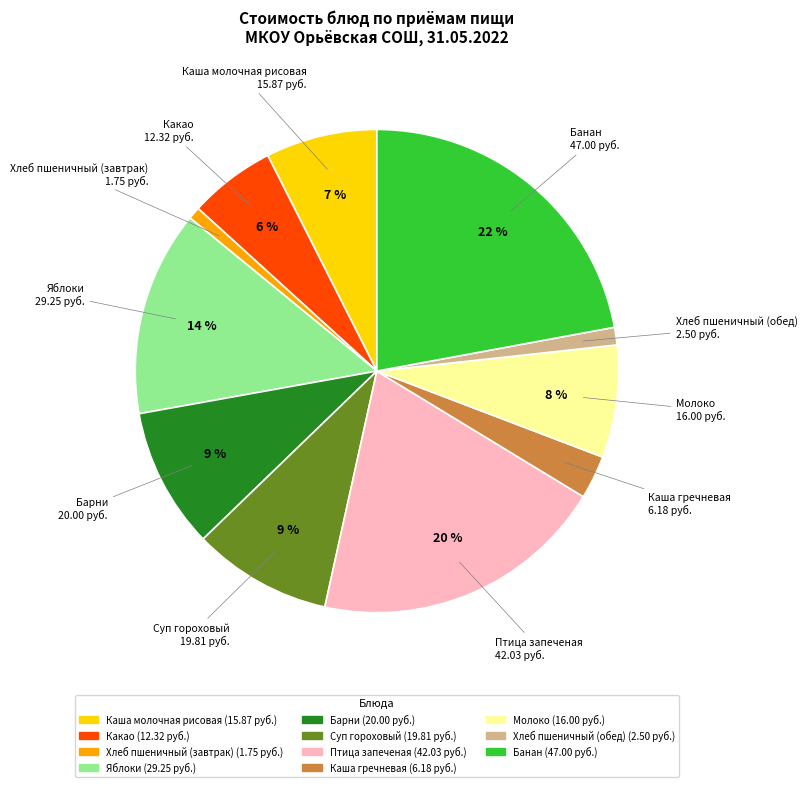

Which has a higher value, Хлеб пшеничный (обед) or Яблоки?

Яблоки